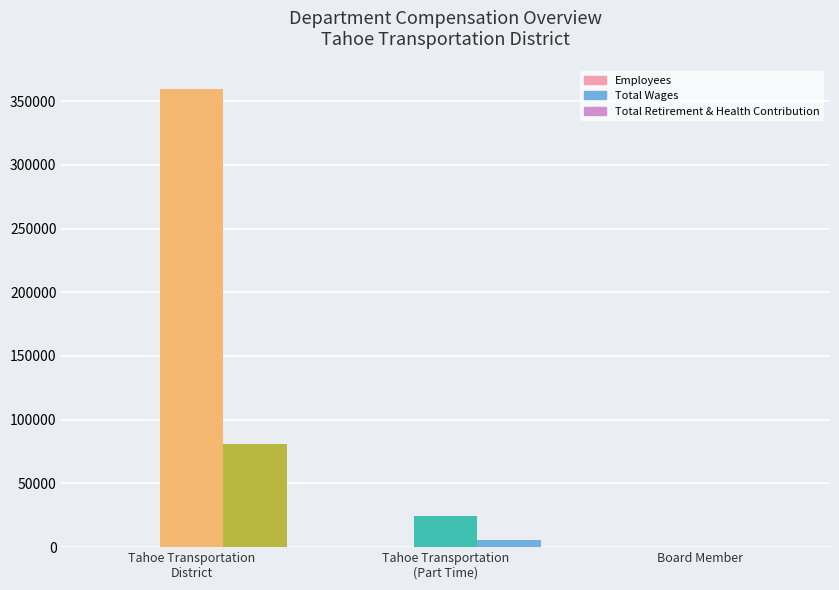

What is the value of the Employees bar at the 3rd from the left?

14.0